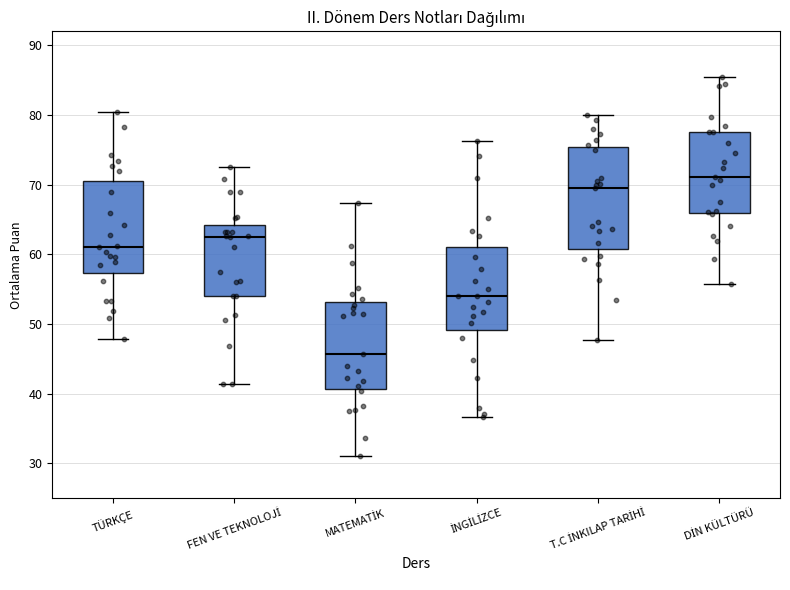

Reading left to right, transcribe this box plot: for each box, give where its median line is, the range the box spans, and where its two whiskers end, as read against the y-axis. The values are not printed on the chart, so give them approximately, as read against the axis.

TÜRKÇE: median 61, box 57 to 70, whiskers 48 to 80
FEN VE TEKNOLOJİ: median 63, box 54 to 64, whiskers 41 to 73
MATEMATİK: median 46, box 41 to 53, whiskers 31 to 67
İNGİLİZCE: median 54, box 49 to 61, whiskers 37 to 76
T.C İNKILAP TARİHİ: median 69, box 61 to 75, whiskers 48 to 80
DİN KÜLTÜRÜ: median 71, box 66 to 78, whiskers 56 to 85